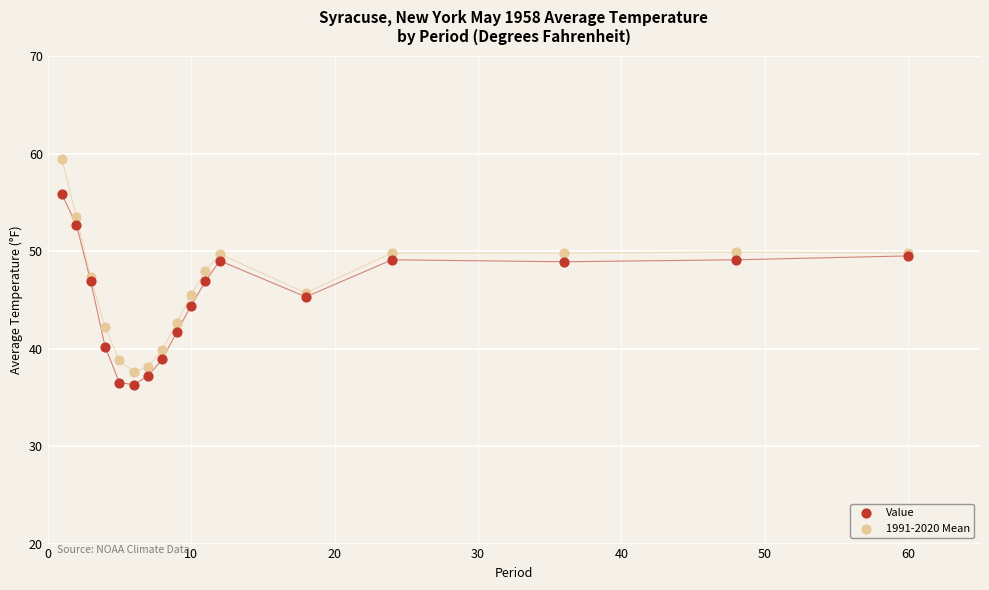

Which series reaches the maximum Y coordinate?

1991-2020 Mean